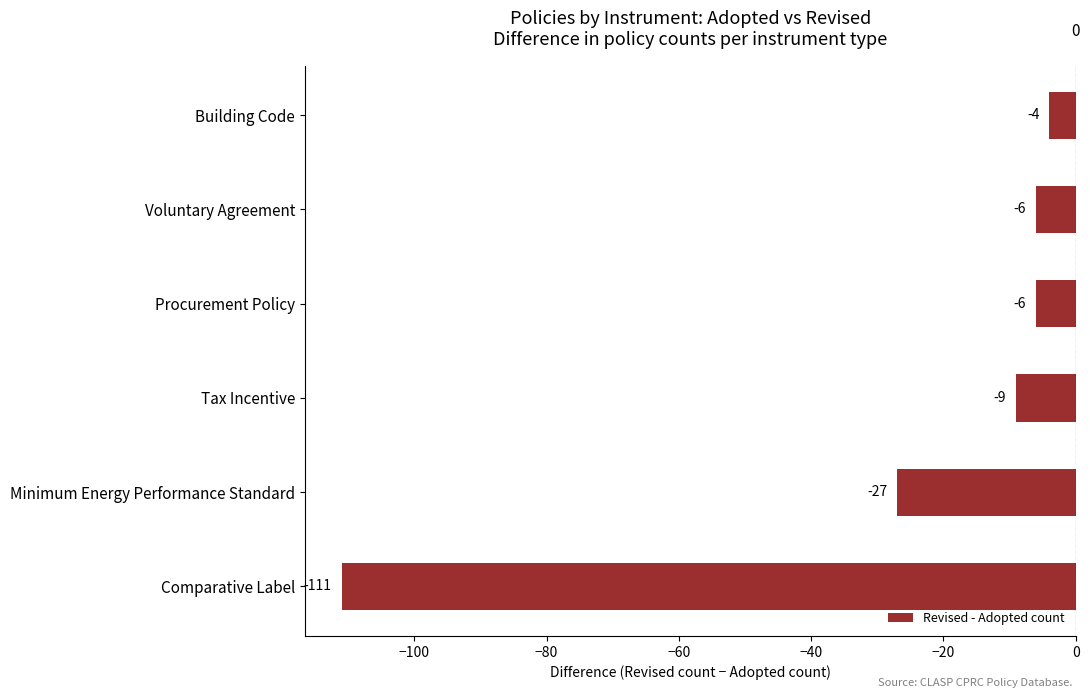

Reading top to bottom, extract all data points from this chart.

-4	-6	-6	-9	-27	-111